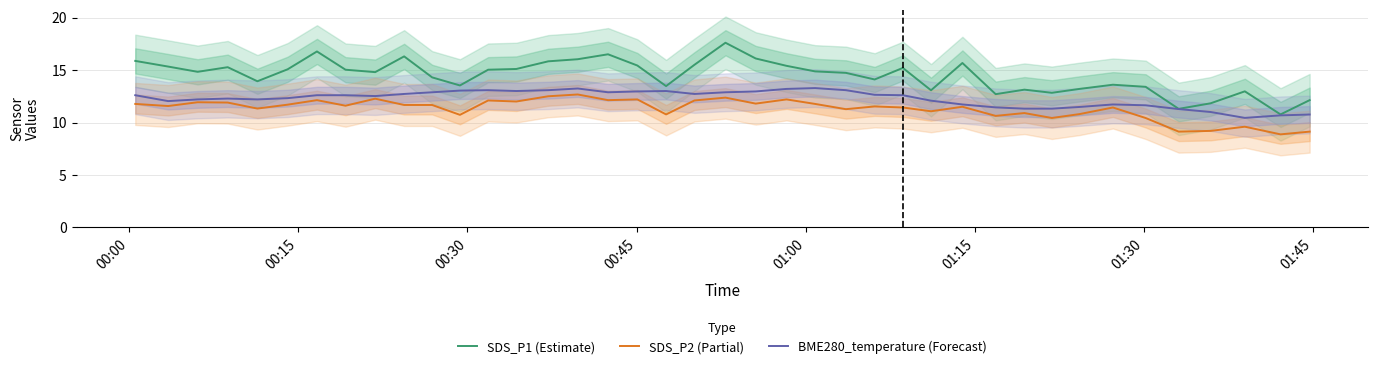

How many series are shown in this chart?

3